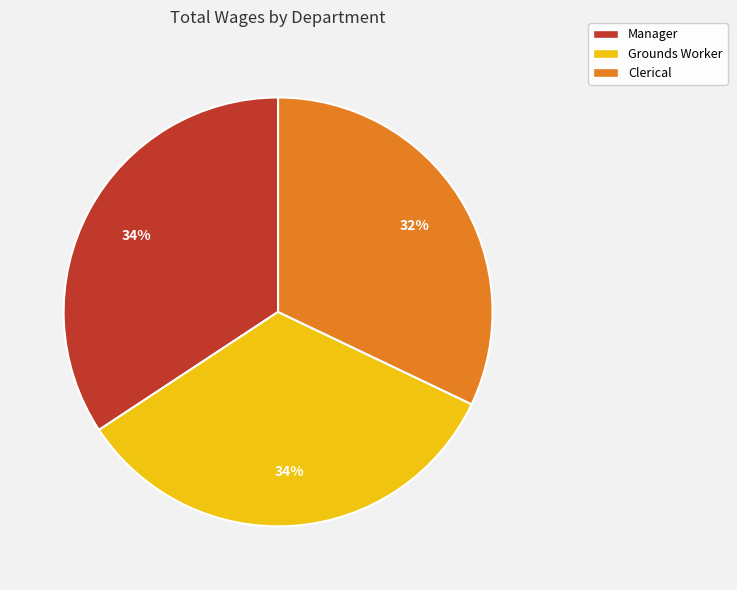

How many slices are in this pie chart?

3